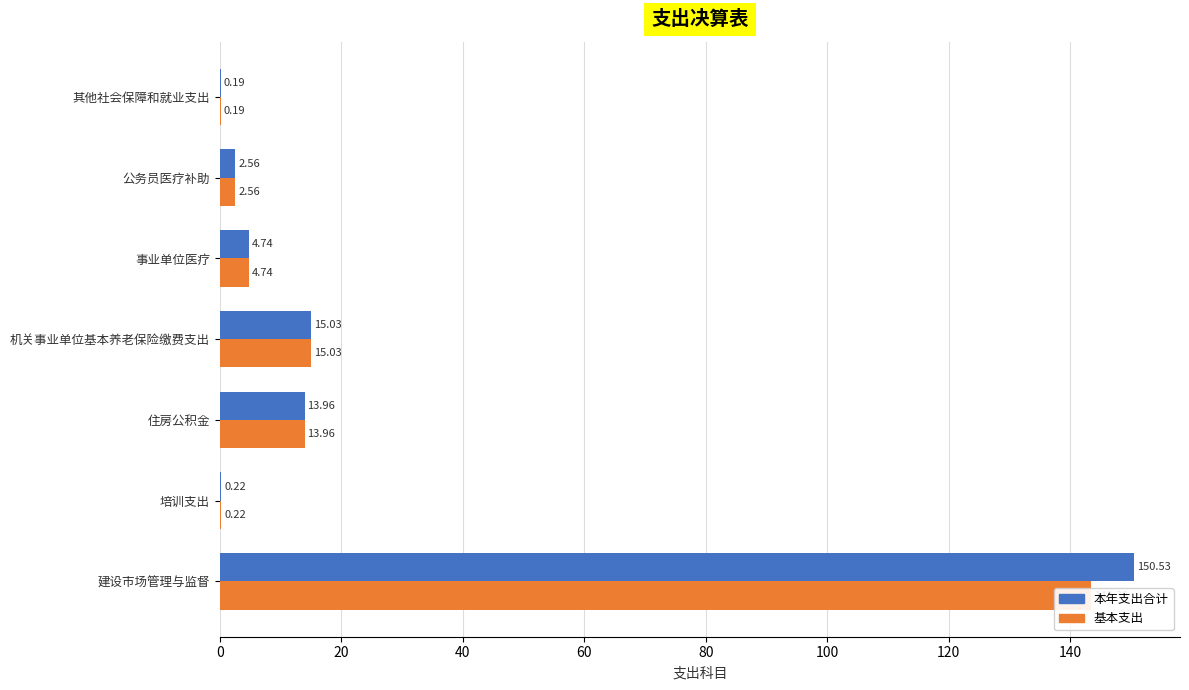

What is the total value across all series at 其他社会保障和就业支出?

0.4